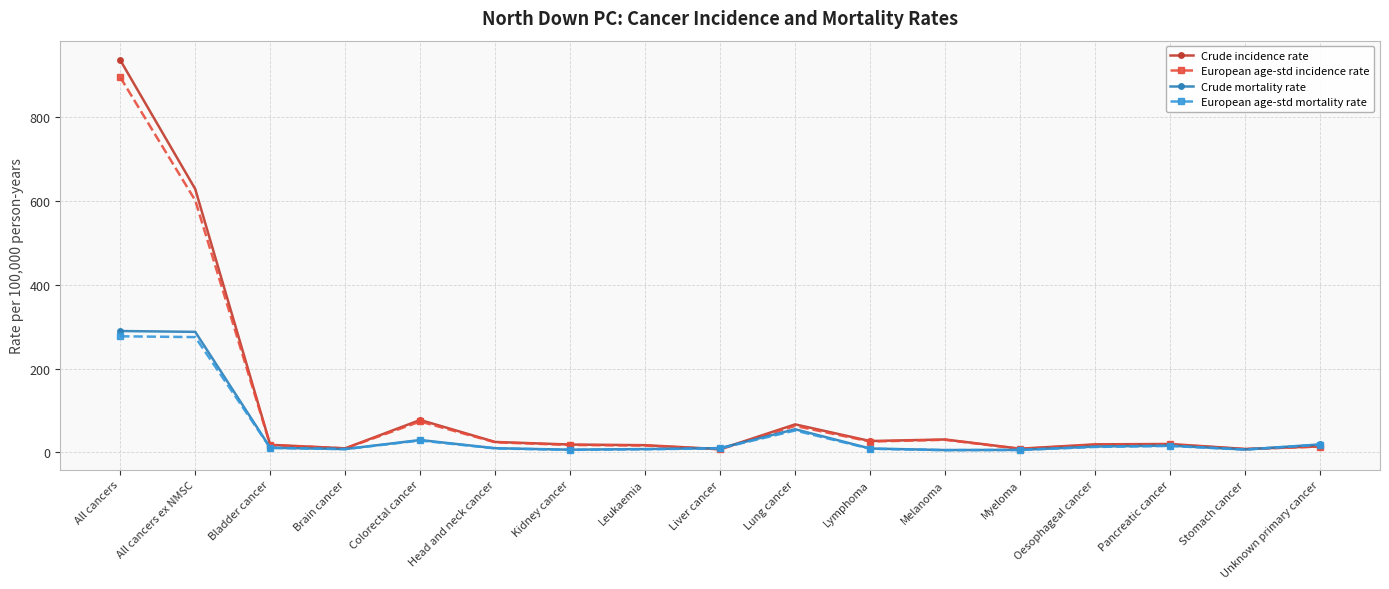

What is the total value across all series at Colorectal cancer?

209.7